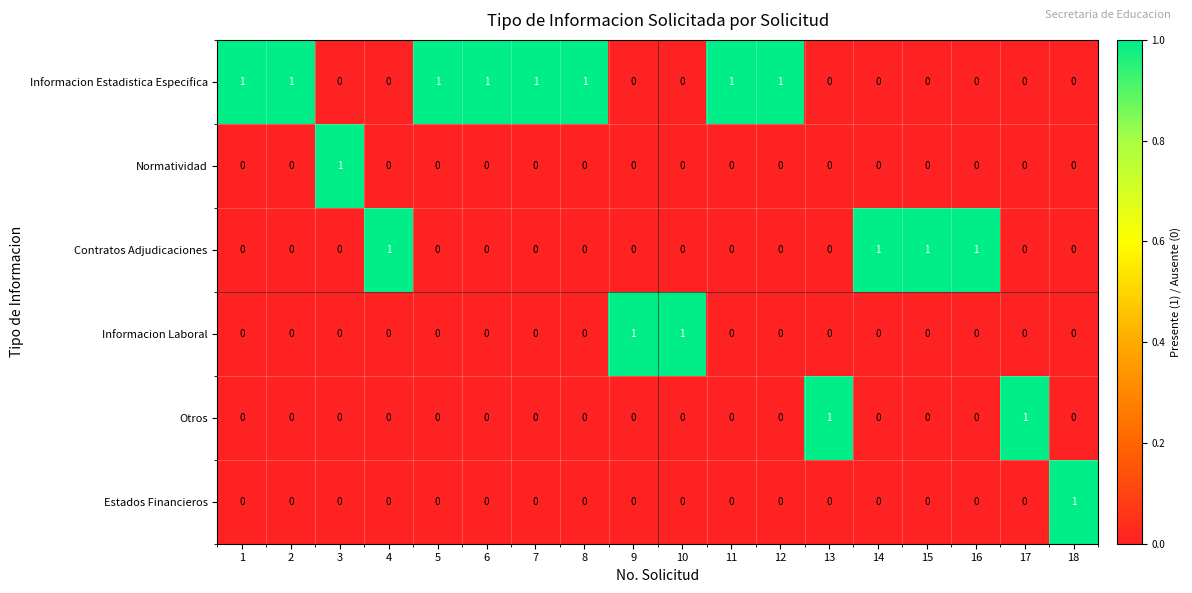

The value of Otros at 2 is 0. True or false?

True